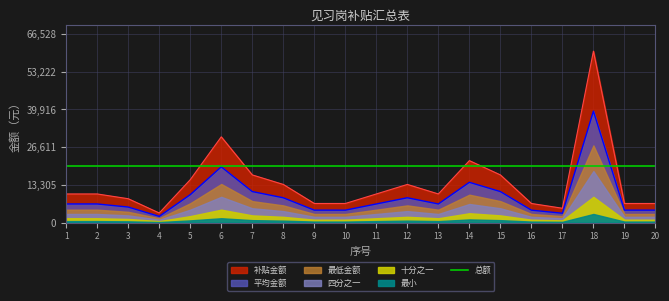

At which category does the data reach its first local peak?

6